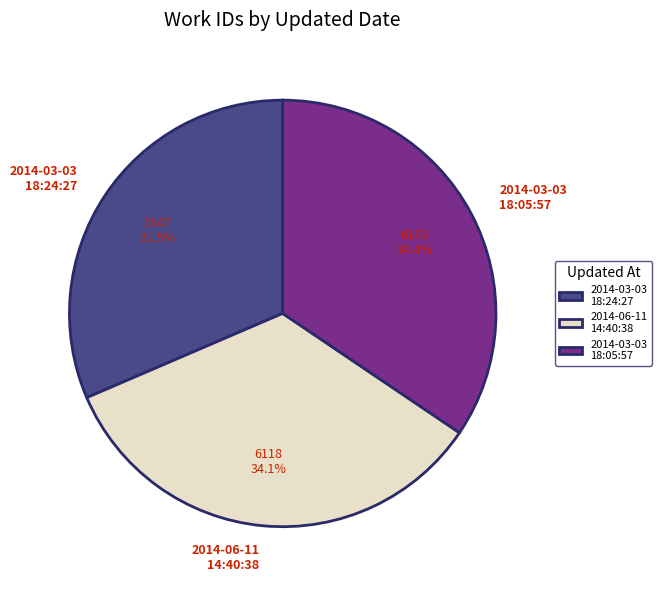

Is there any slice that represents more than half of the pie?

No